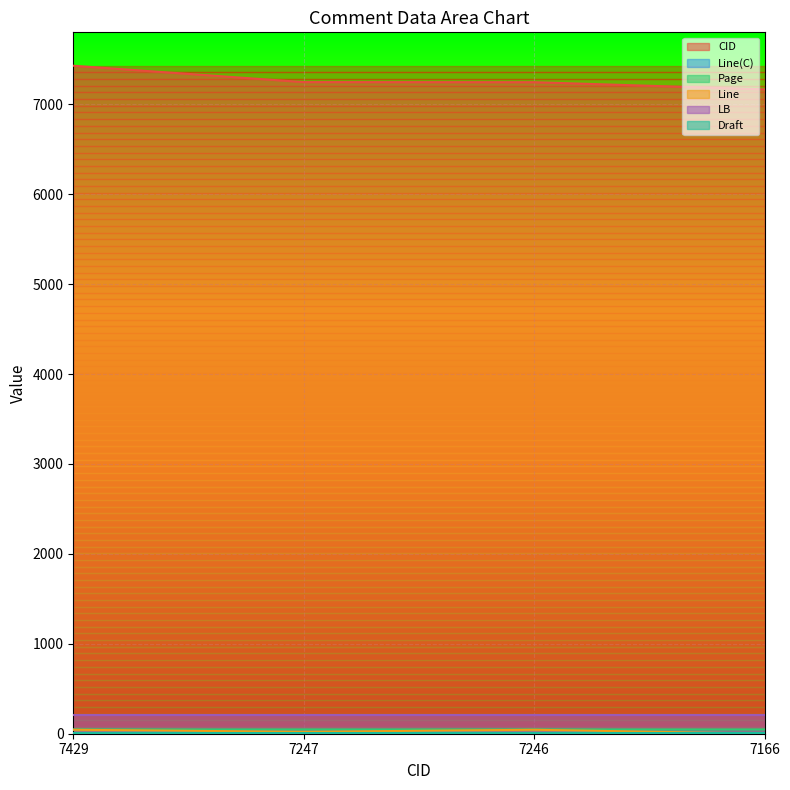

What is the maximum value shown in the chart?

7429.0